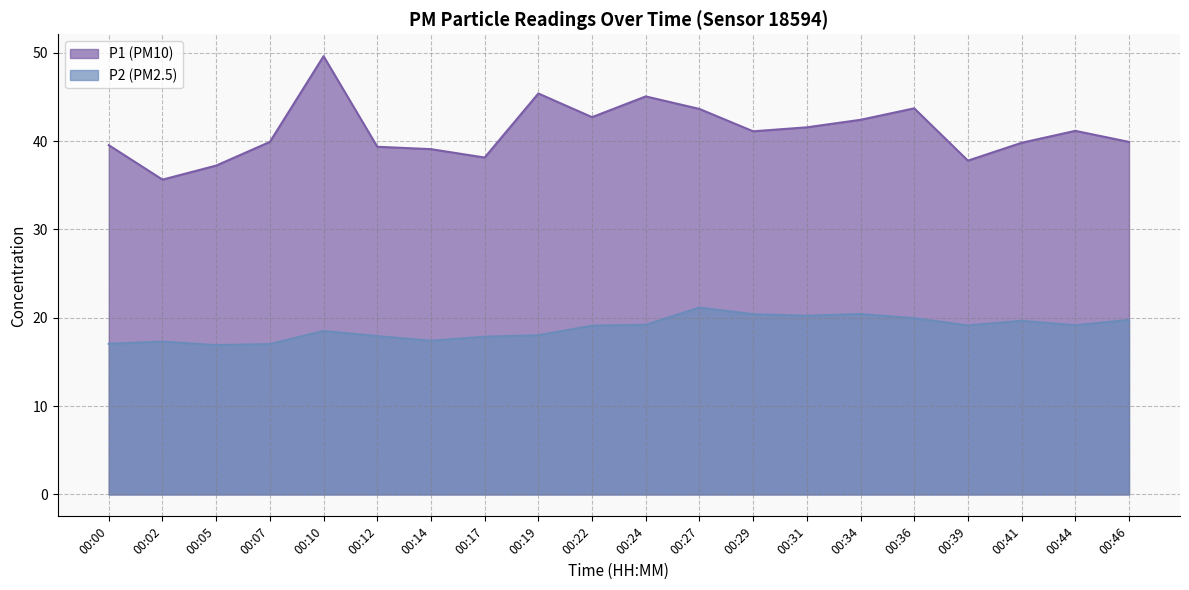

What is the difference between the second highest and second lowest values in the P1 series?

8.2